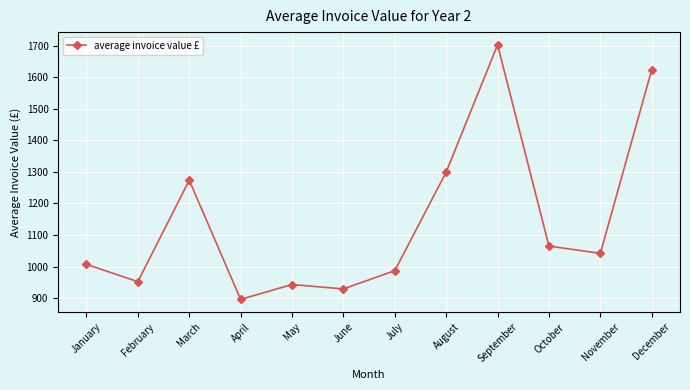

List the labels in order of value, largest first.

September, December, August, March, October, November, January, July, February, May, June, April